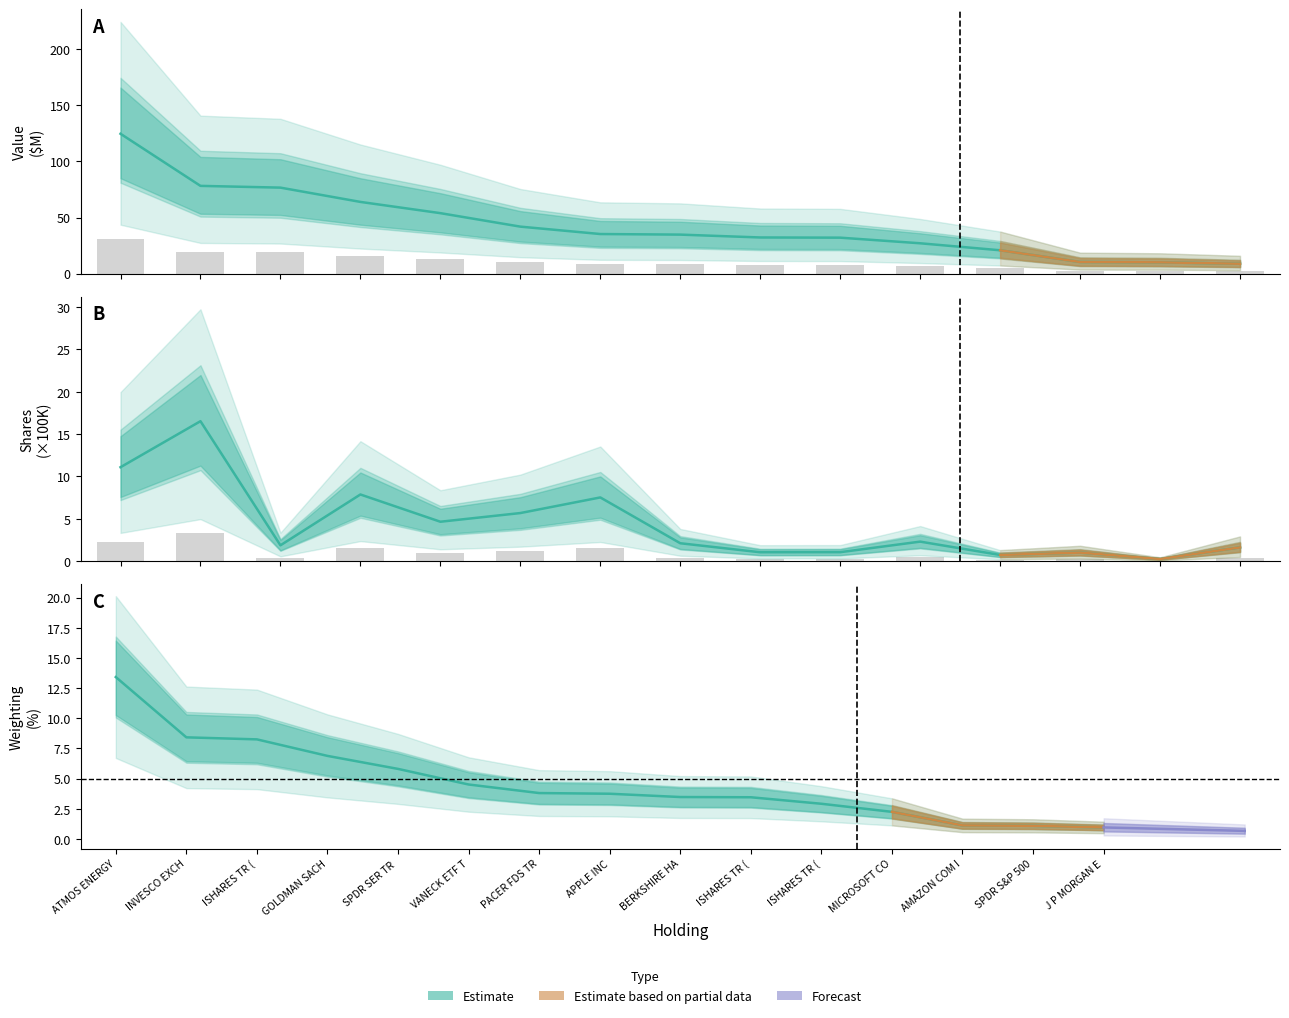

What is the approximate value of shares at 13?

0.2